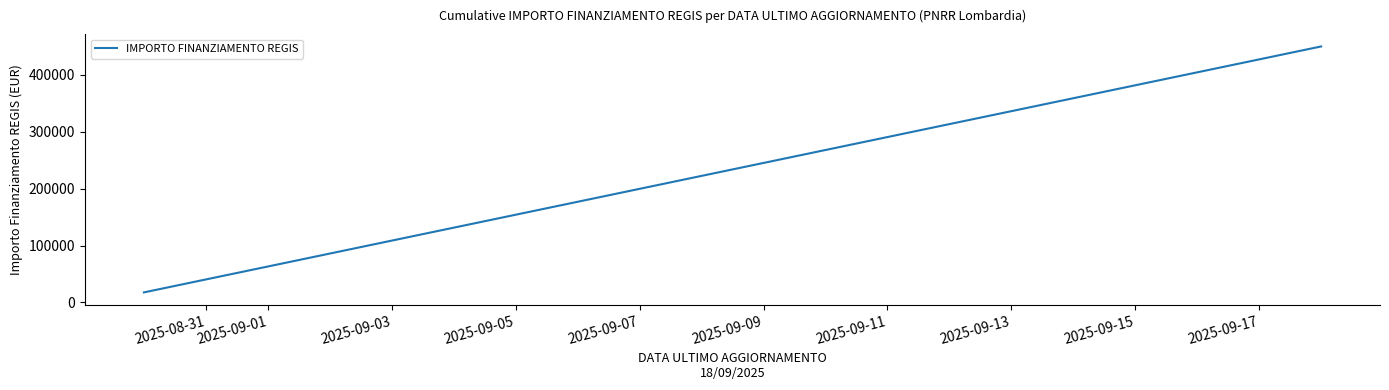

What is the maximum value shown in the chart?

449924.8